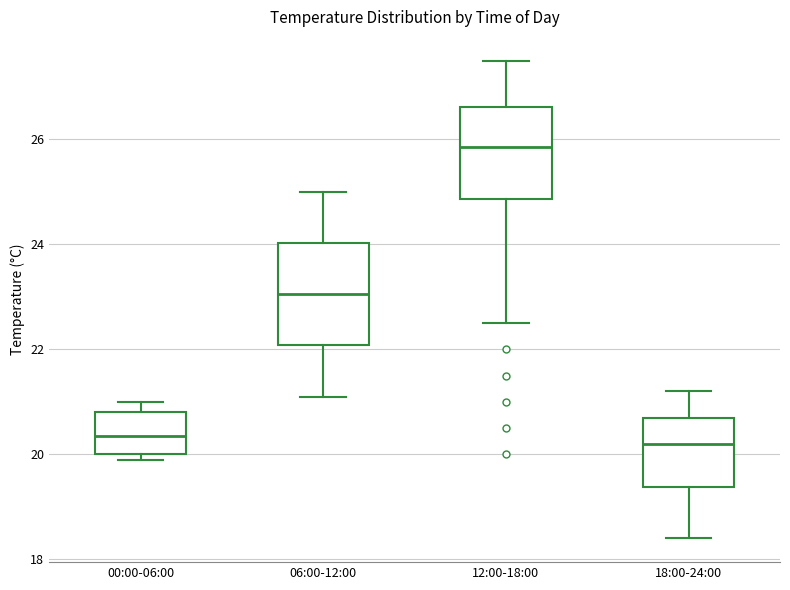

Reading left to right, read every box against the y-axis: the position of its median line, the range the box covers, and the ends of its whiskers. The values are not printed on the chart, so give them approximately, as read against the axis.

00:00-06:00: median 20.4, box 20.0 to 20.8, whiskers 20.0 (just below the box's lower edge) to 21.0
06:00-12:00: median 23.0, box 22.0 to 24.0, whiskers 21.2 to 25.0
12:00-18:00: median 25.8, box 24.8 to 26.6, whiskers 22.6 to 27.6
18:00-24:00: median 20.2, box 19.4 to 20.8, whiskers 18.4 to 21.2